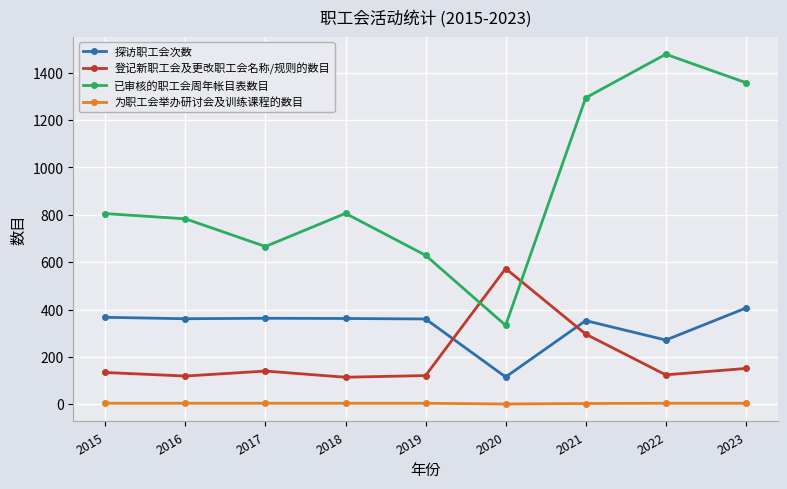

True or false: 为职工会举办研讨会及训练课程的数目 has a value of 3 at 2021.

True